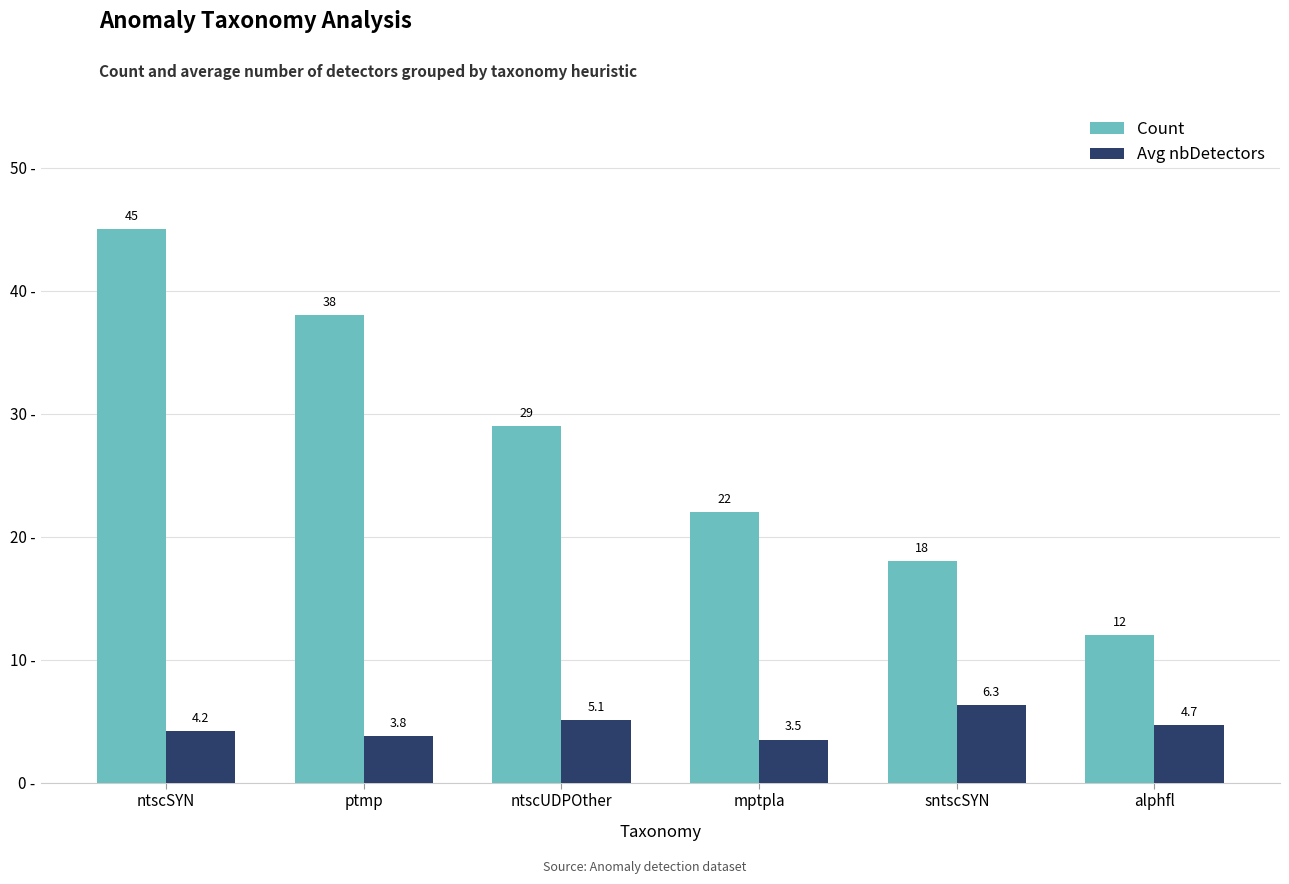

At how many categories does at least one series exceed 13?

5